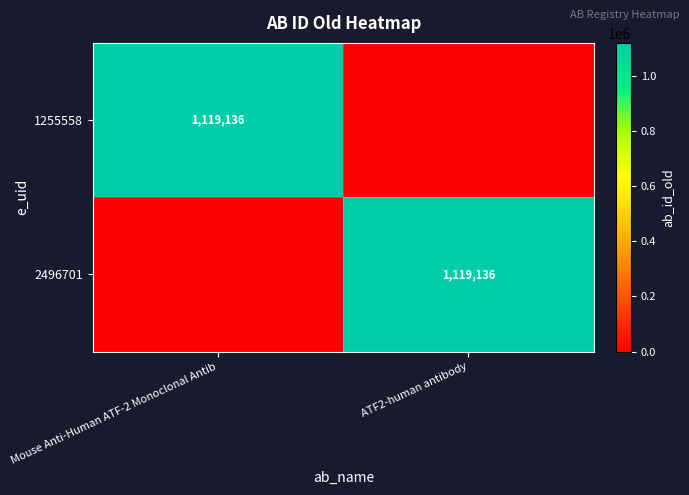

The 2496701 series shows 1119136 at ATF2-human antibody. True or false?

True